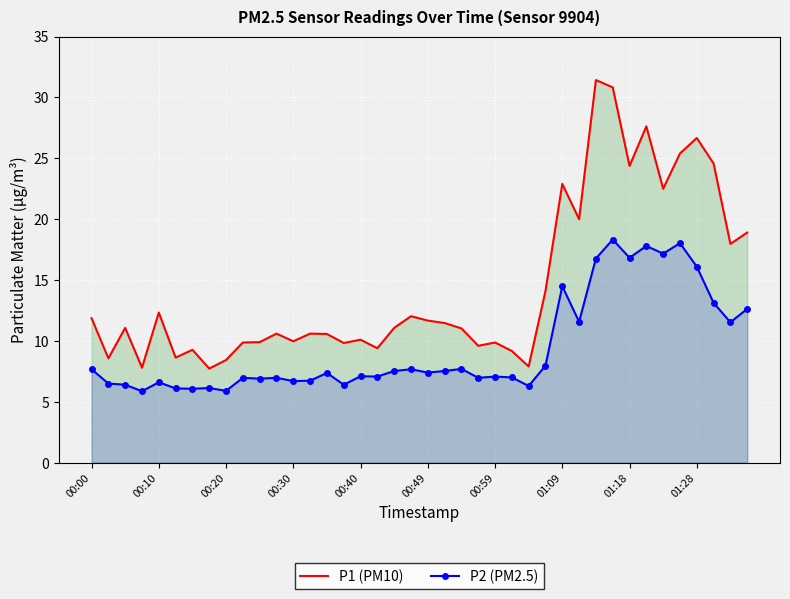

What is the minimum value for P1 (PM10)?

7.7